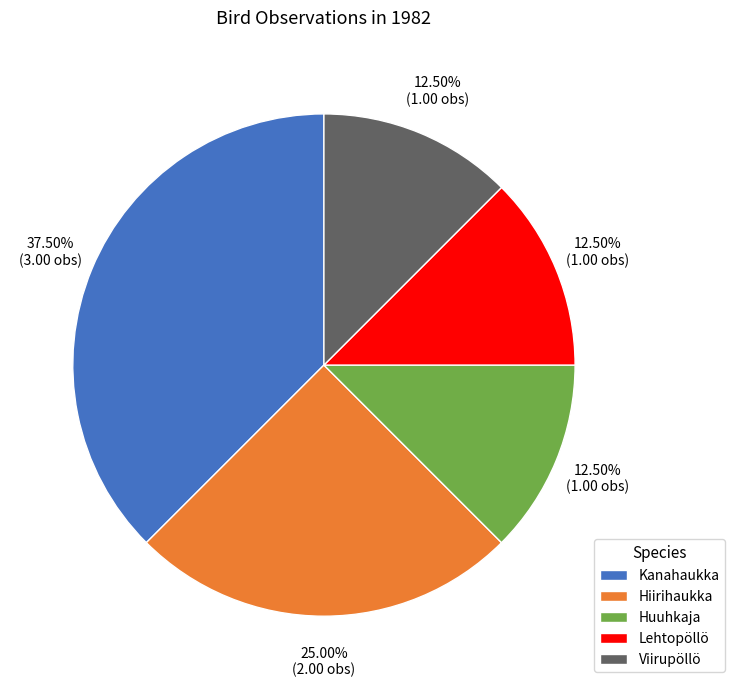

What is the largest slice in the pie chart?

Kanahaukka